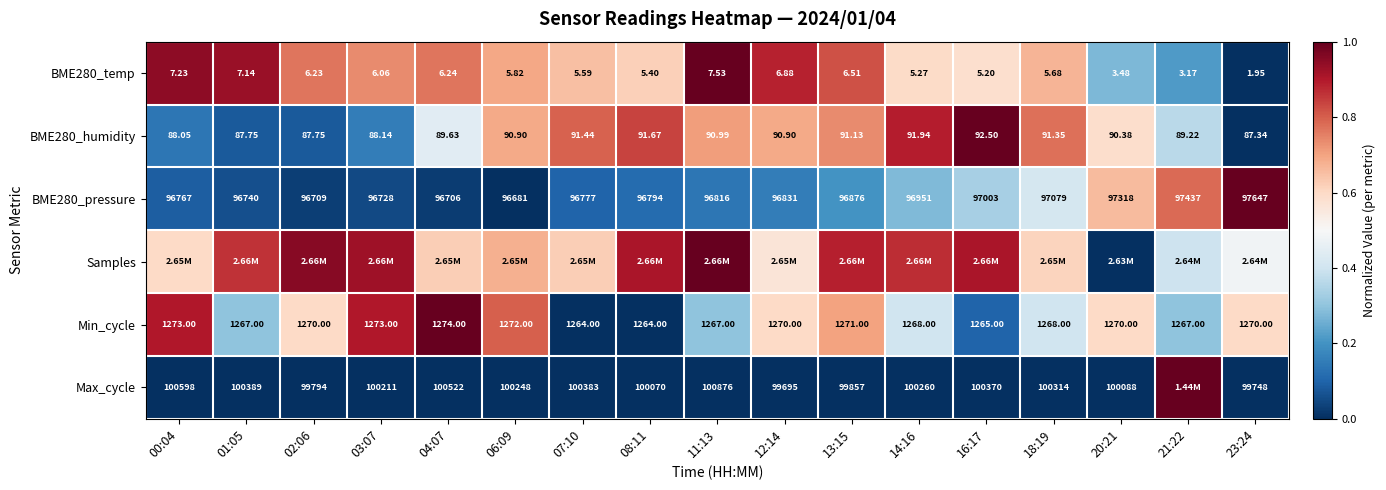

Is the value of Max_cycle at 02:06 greater than the value of Min_cycle at 11:13?

Yes